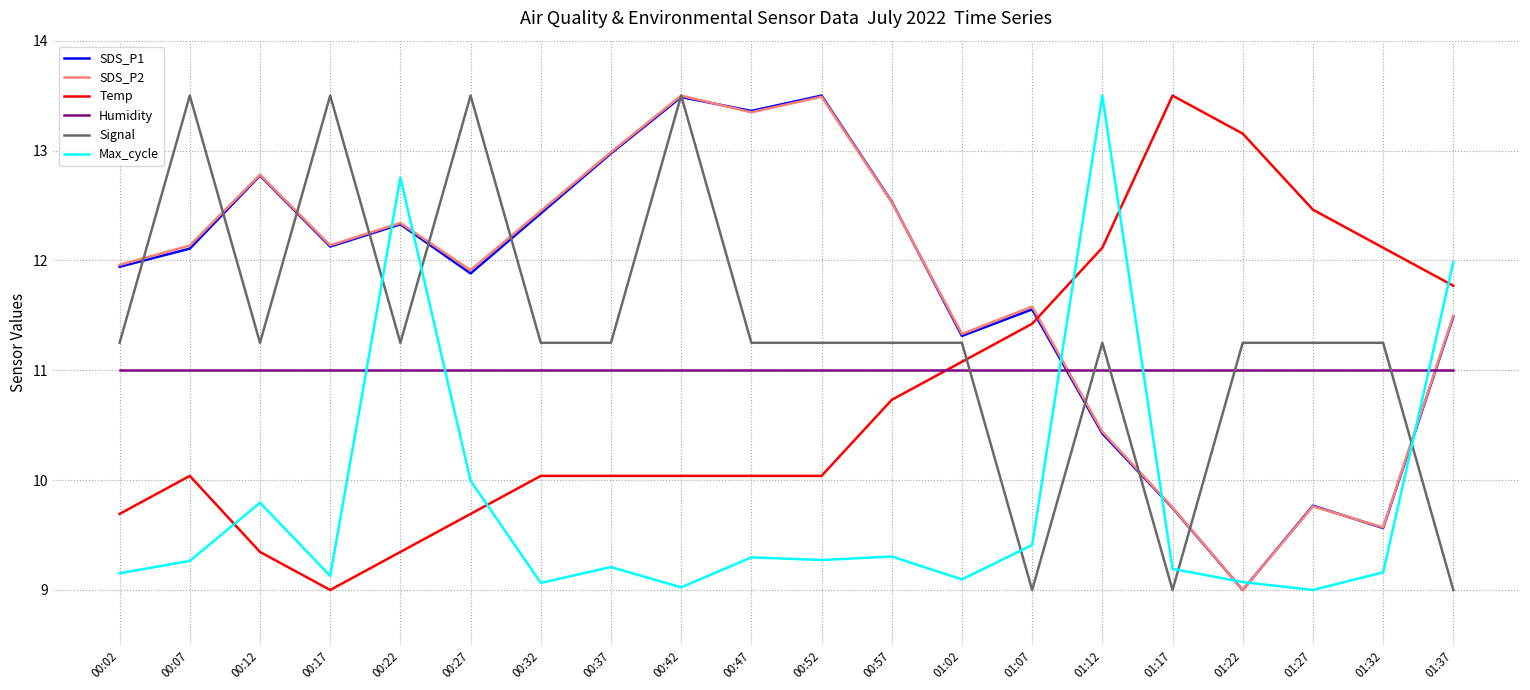

Does the chart have visible grid lines?

Yes